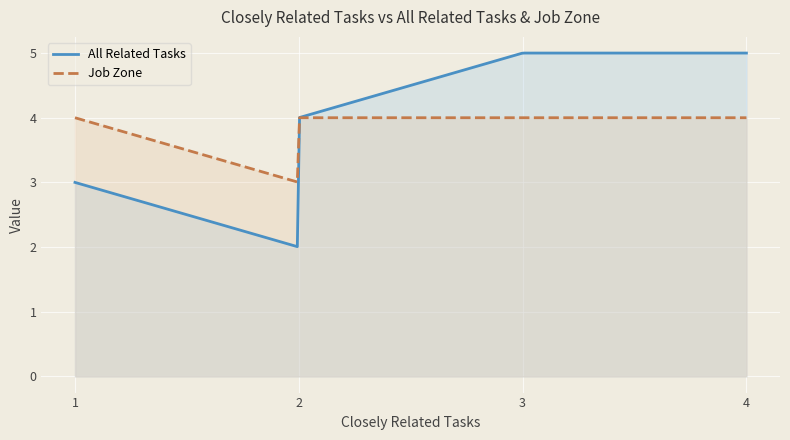

True or false: All Related Tasks and Job Zone intersect in this chart.

True